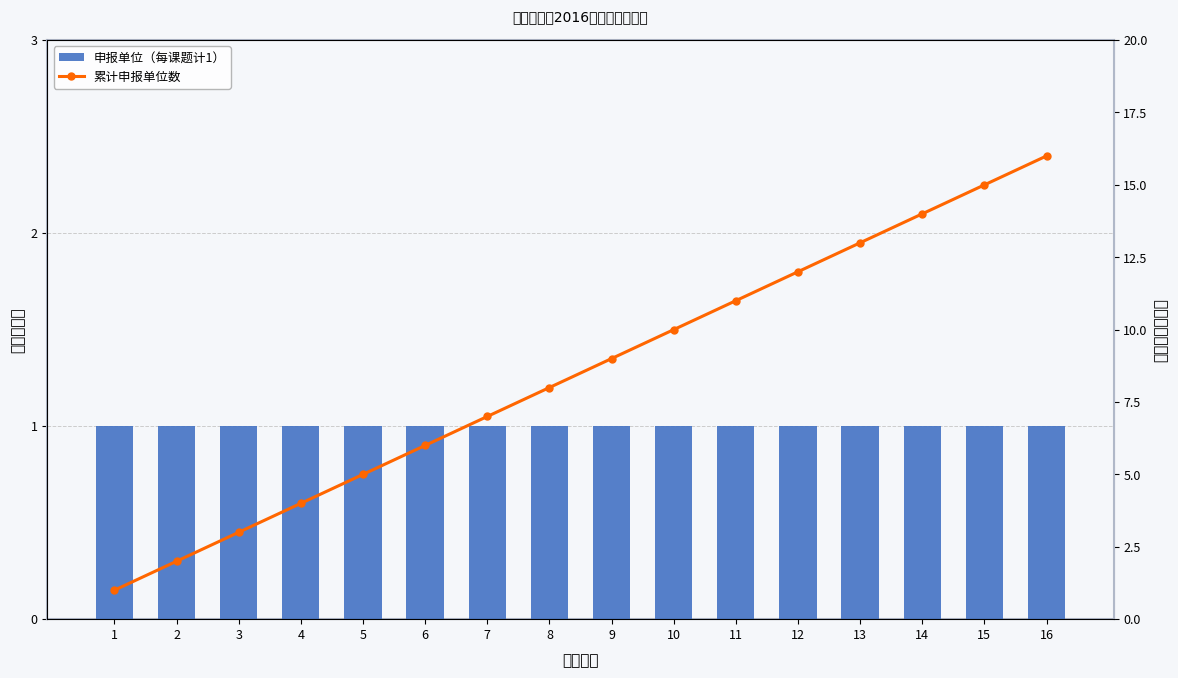

What is the sum of the 申报单位（每课题计1） values at 15 and 7?

2